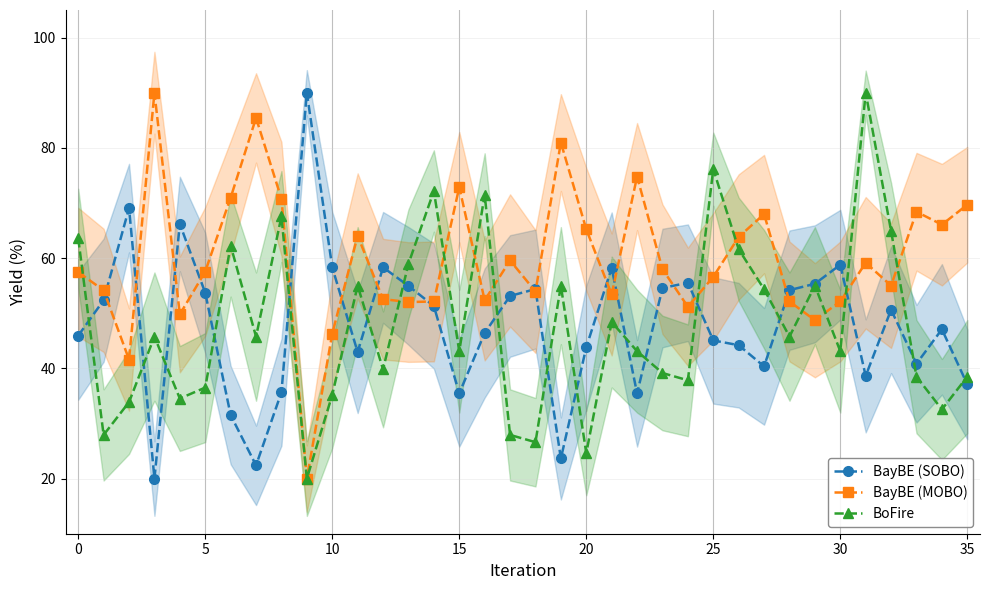

What is the highest value of the BayBE (MOBO) series?

90.0